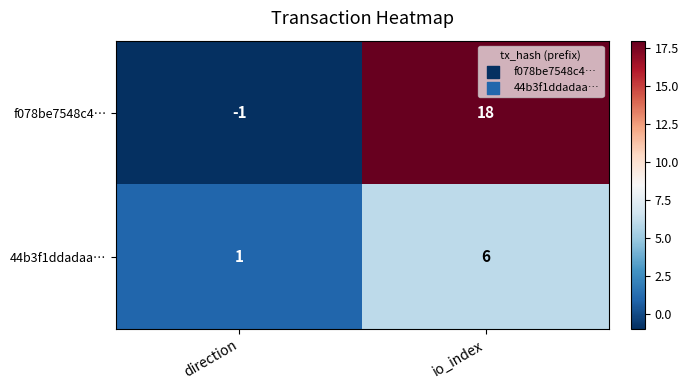

Which series changed the most between direction and io_index?

f078be7548c4…